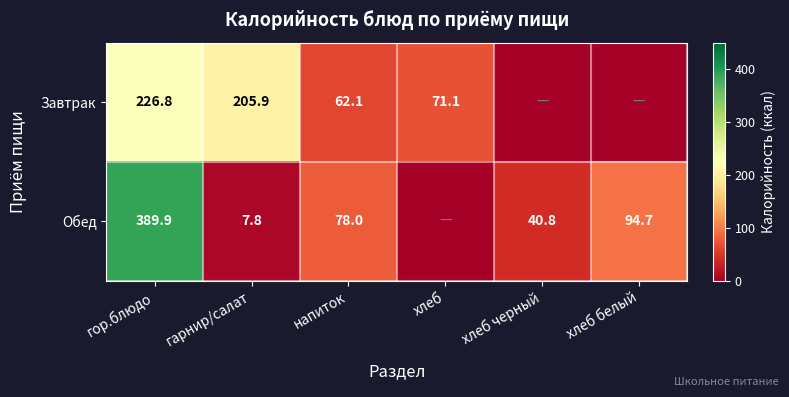

The Обед series shows 164.8 at хлеб белый. True or false?

False